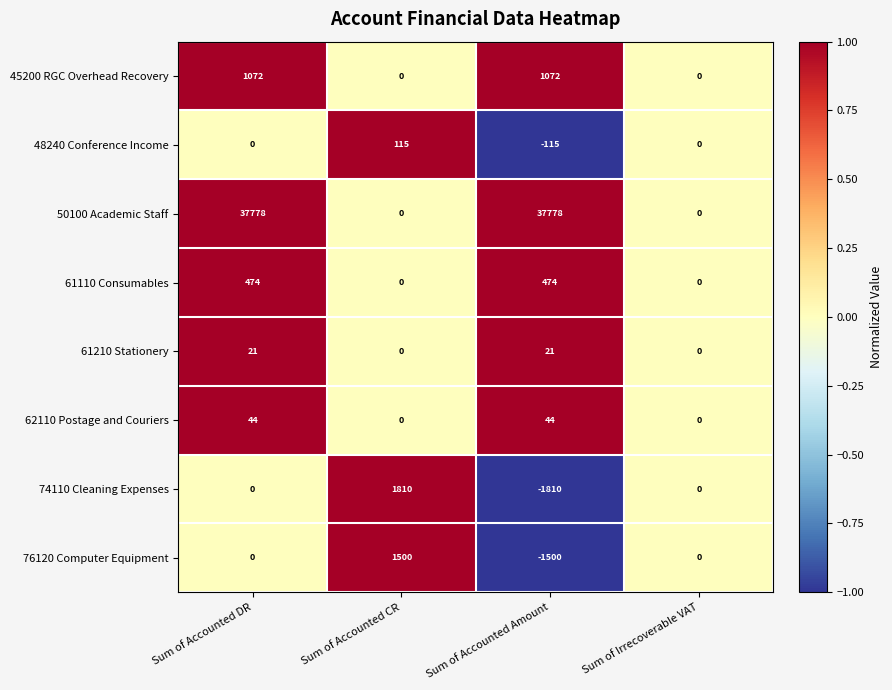

At Sum of Accounted Amount, list the series in order from smallest to largest.

74110 Cleaning Expenses, 76120 Computer Equipment, 48240 Conference Income, 61210 Stationery, 62110 Postage and Couriers, 61110 Consumables, 45200 RGC Overhead Recovery, 50100 Academic Staff